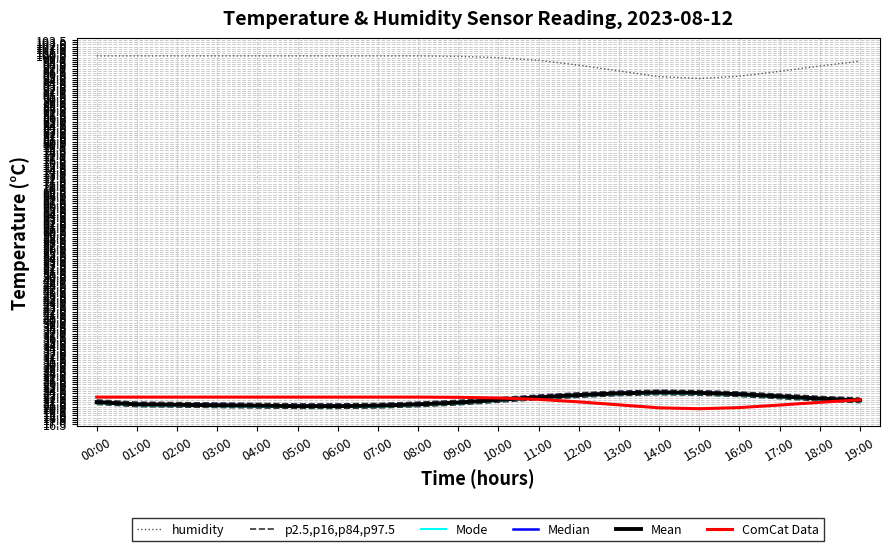

At which category is the sum across all series the highest?

12:00